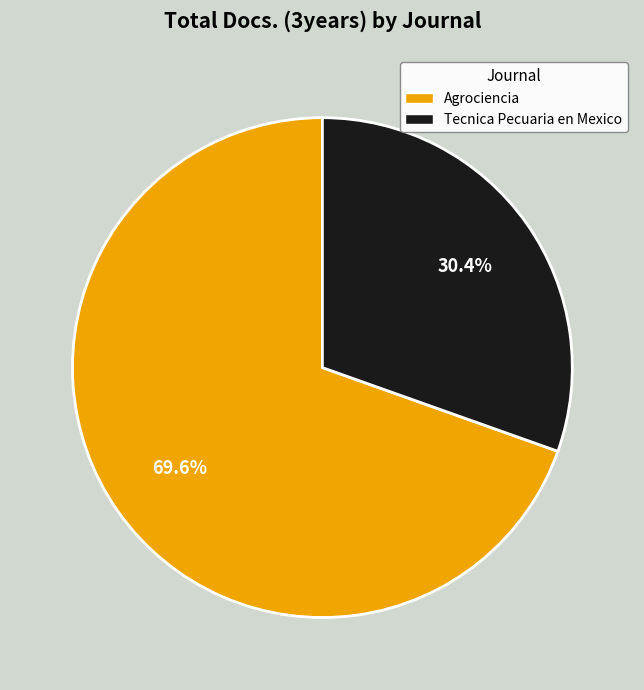

Which category has the biggest portion of the pie?

Agrociencia